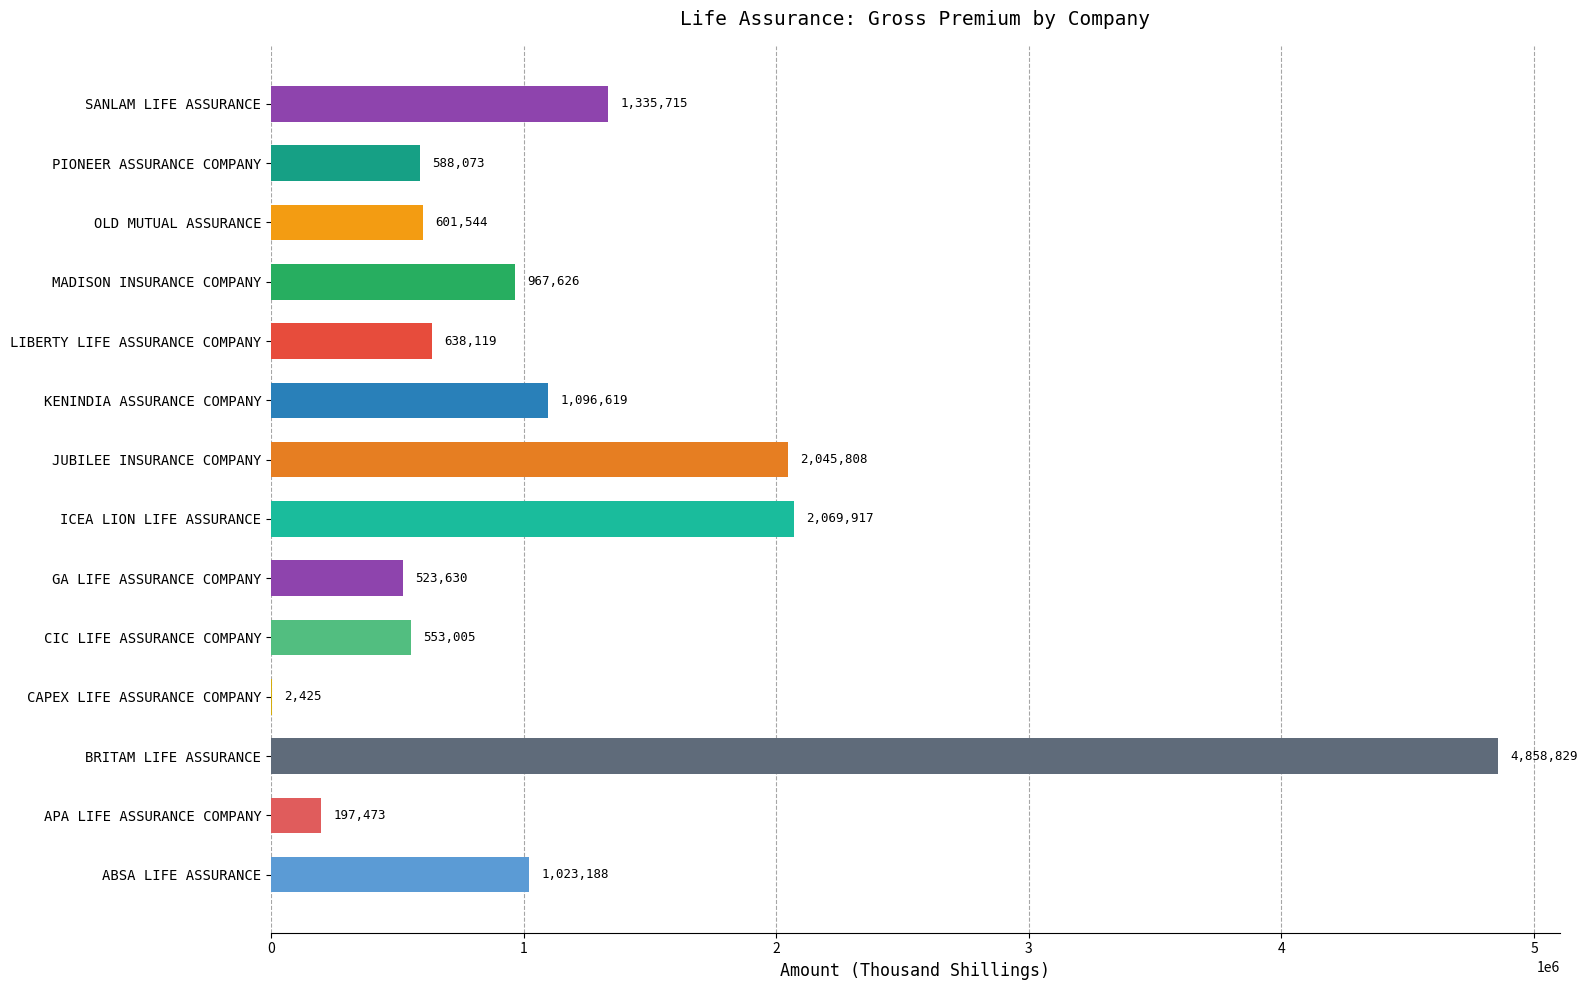

What is the greatest value displayed?

4858829